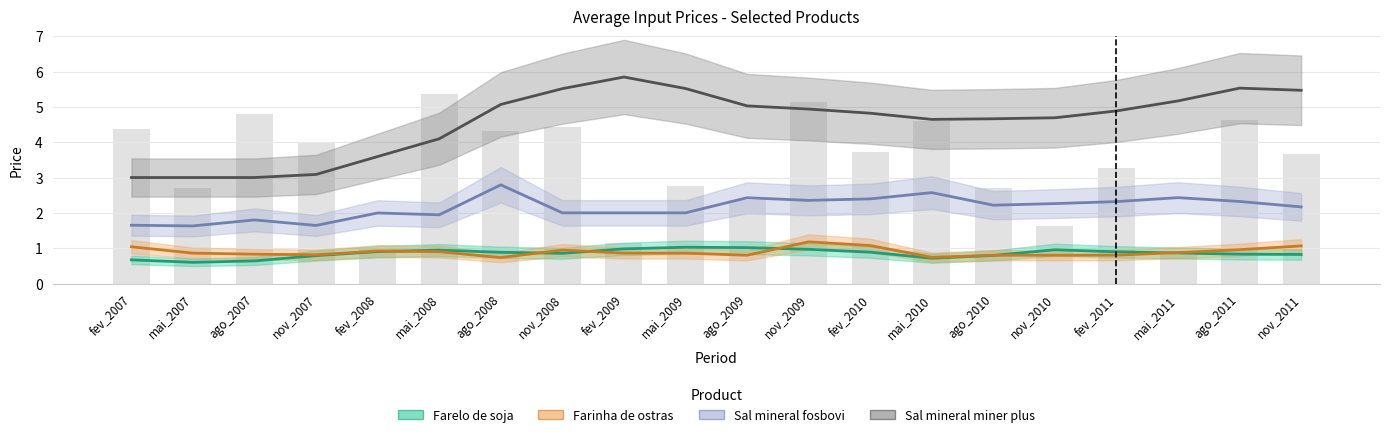

What is the difference between the maximum and minimum values in the Farinha de ostras series?

0.4